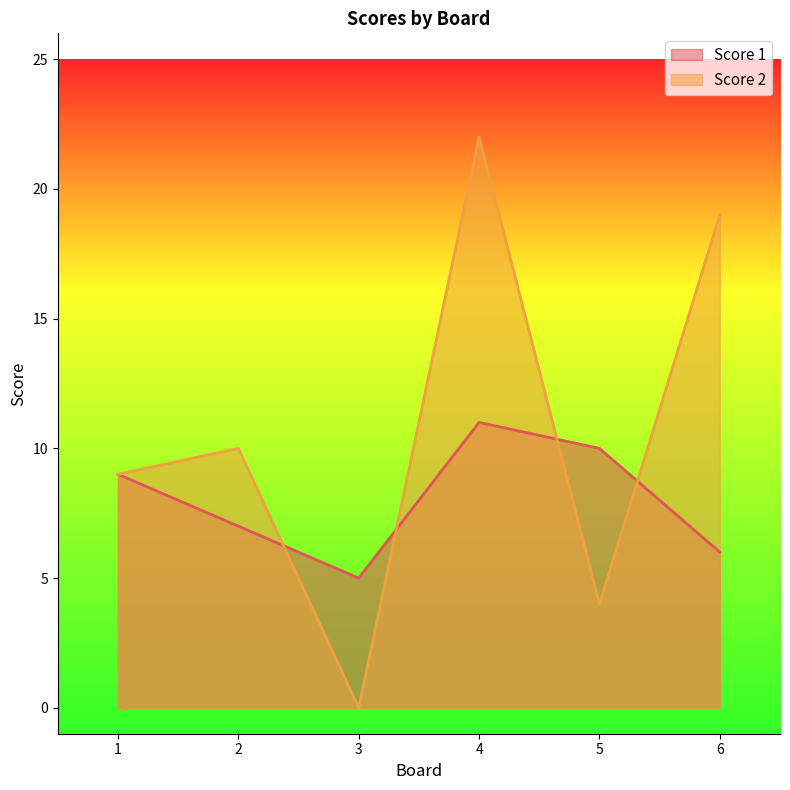

How many times do Score 1 and Score 2 cross each other?

4